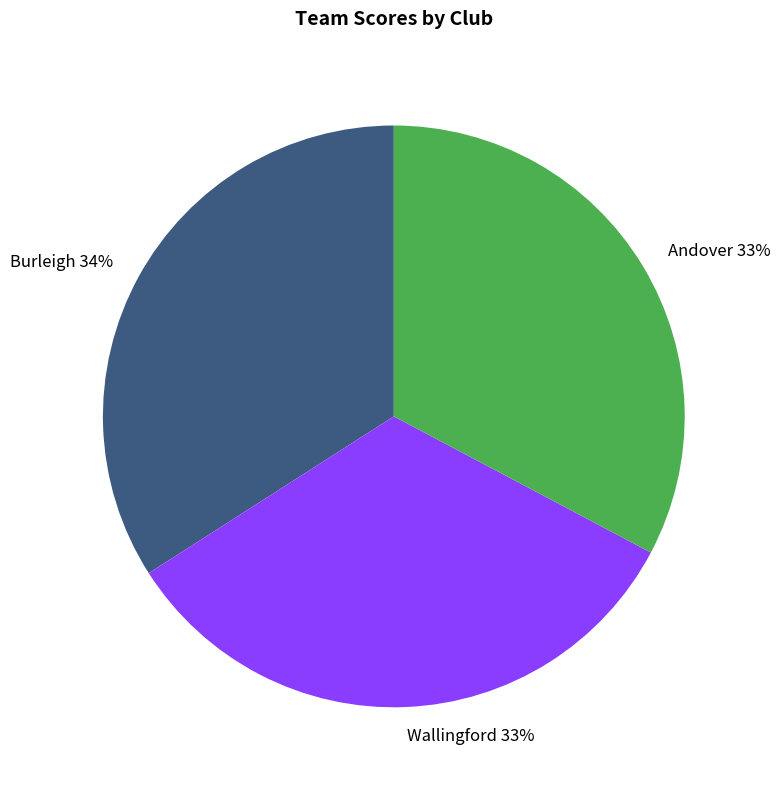

To the nearest percent, what is the average slice percentage?

33%